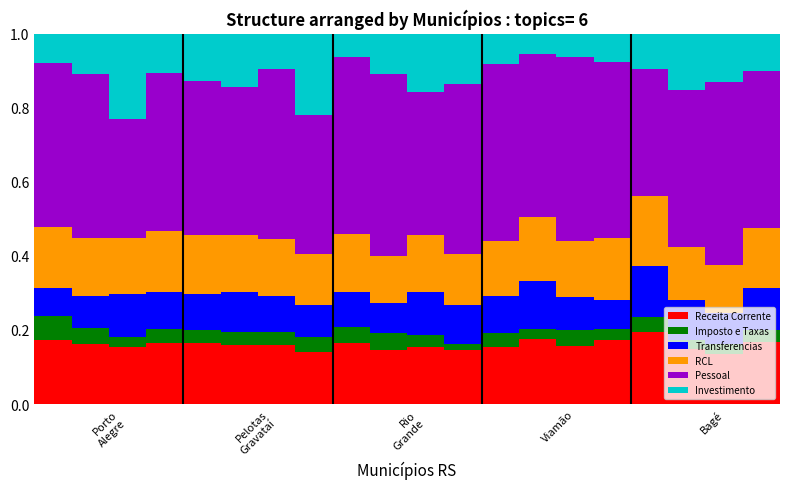

Count the Receita Corrente values in the range 0 to 1.

20